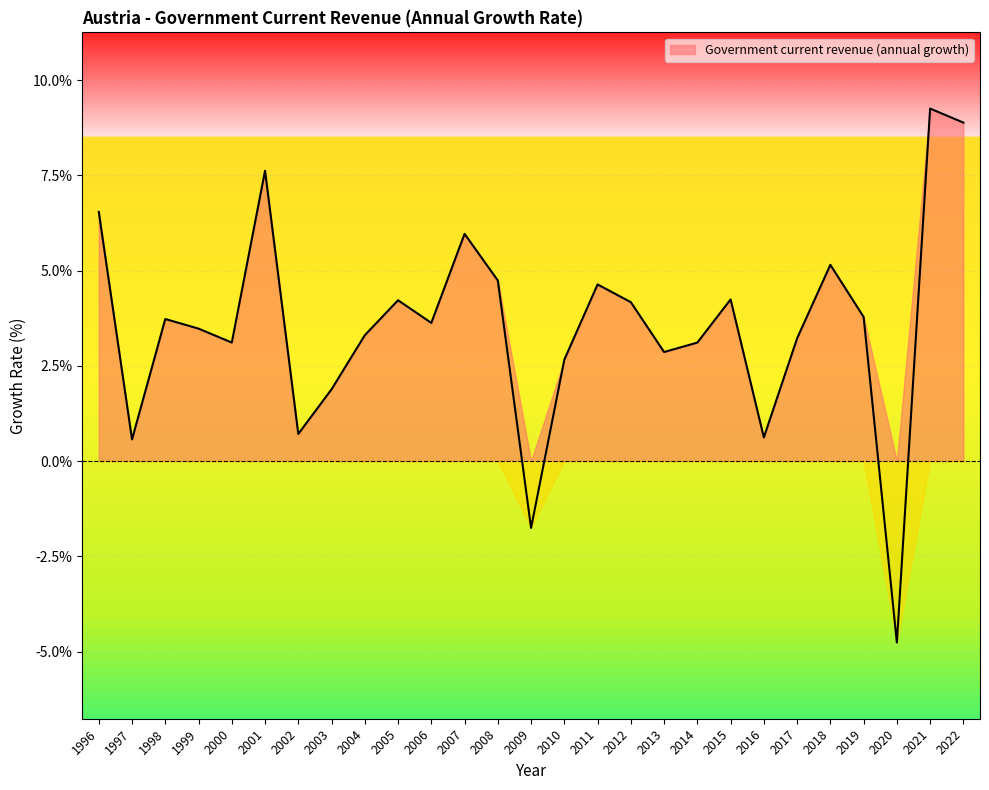

Reading left to right, what are all the values shown in this chart?

6.5	0.6	3.7	3.5	3.1	7.6	0.7	1.9	3.3	4.2	3.6	6.0	4.7	-1.8	2.7	4.6	4.2	2.9	3.1	4.2	0.6	3.2	5.1	3.8	-4.8	9.3	8.9